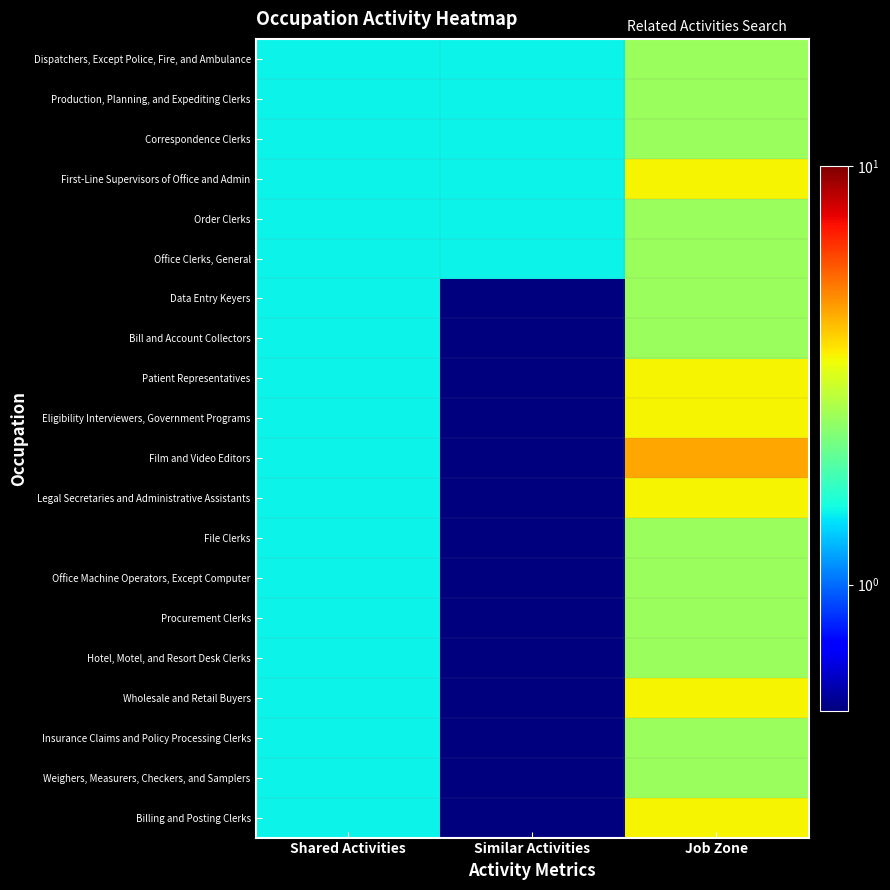

Between Similar Activities and Job Zone, which series saw the biggest shift?

Film and Video Editors